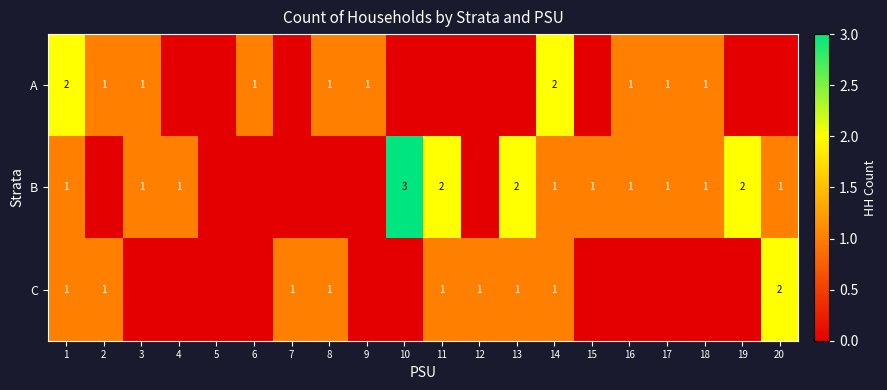

True or false: B has a value of 2 at 4.

False